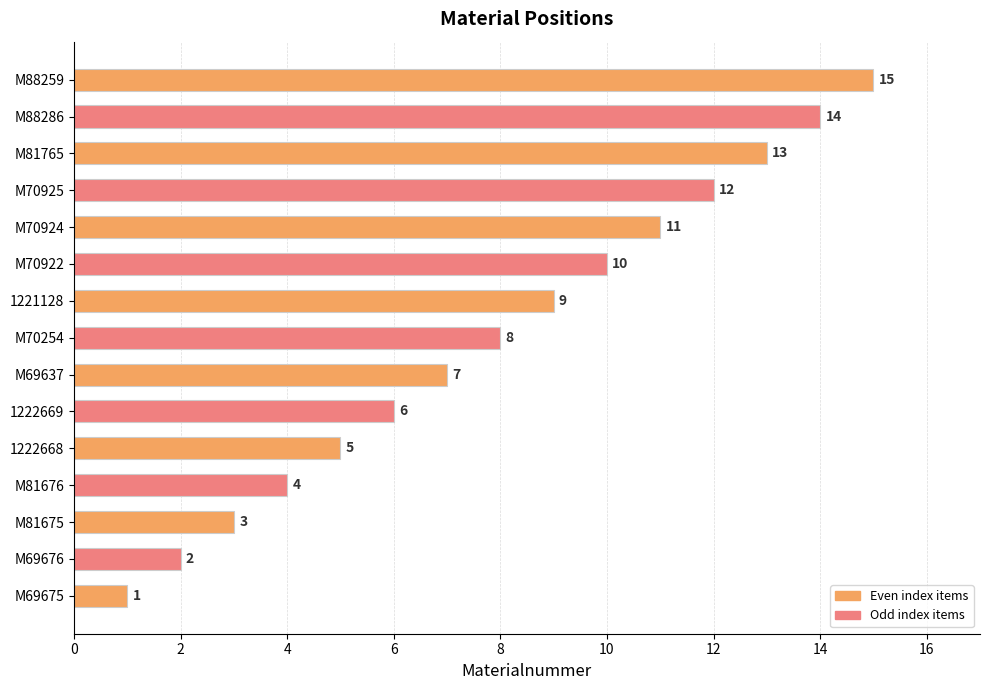

What is the difference between the second highest and minimum values?

13